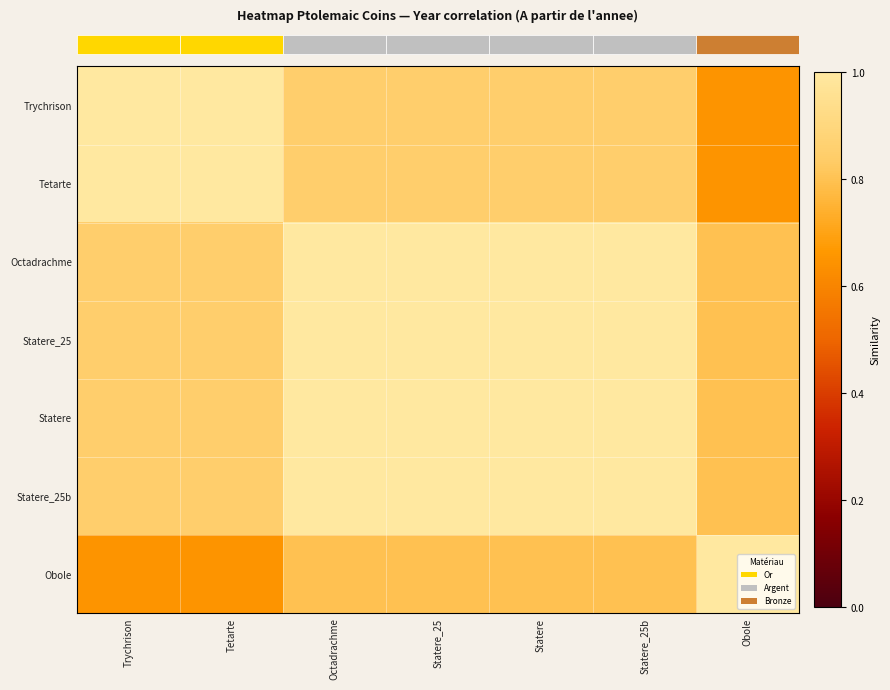

What is the total value across all series at Statere_25?

6.5